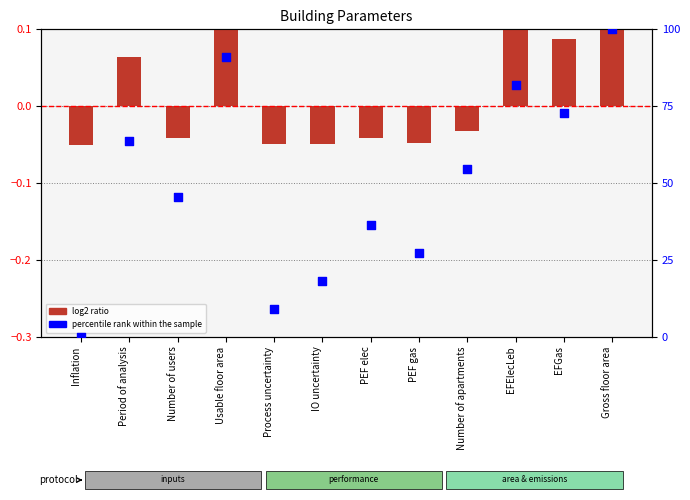

Is the value of log2 ratio at Inflation greater than the value of percentile rank within the sample at IO uncertainty?

No